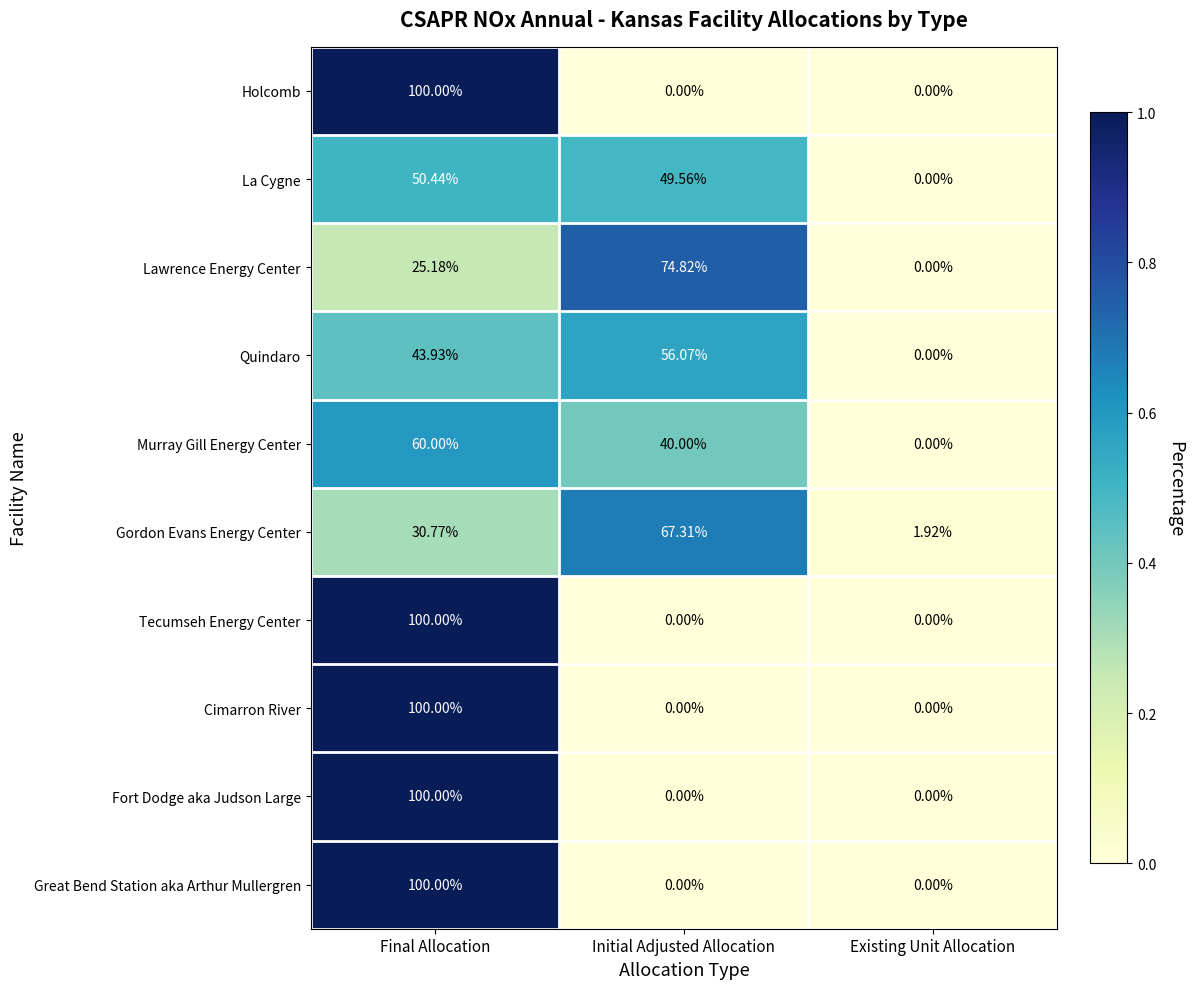

At which category is the sum across all series the highest?

Final Allocation